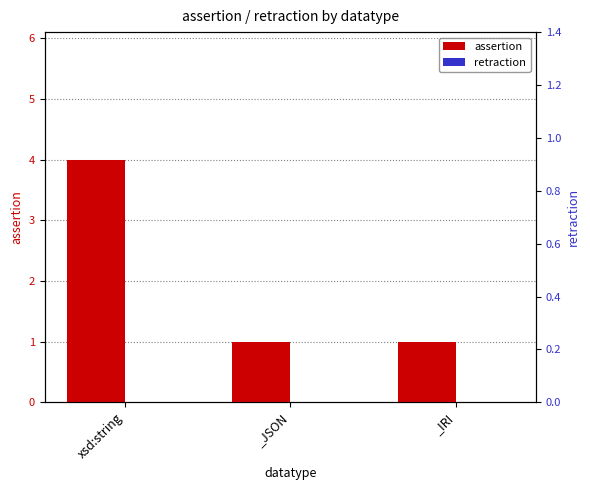

True or false: assertion has a value of 1 at _JSON.

True